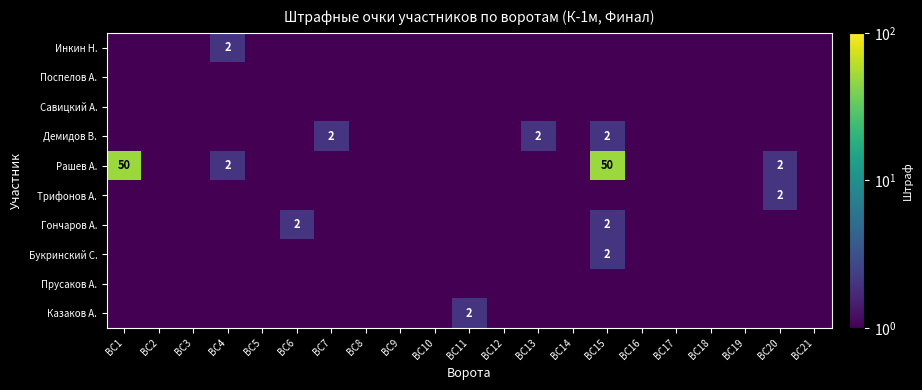

How many distinct data groups are displayed?

10